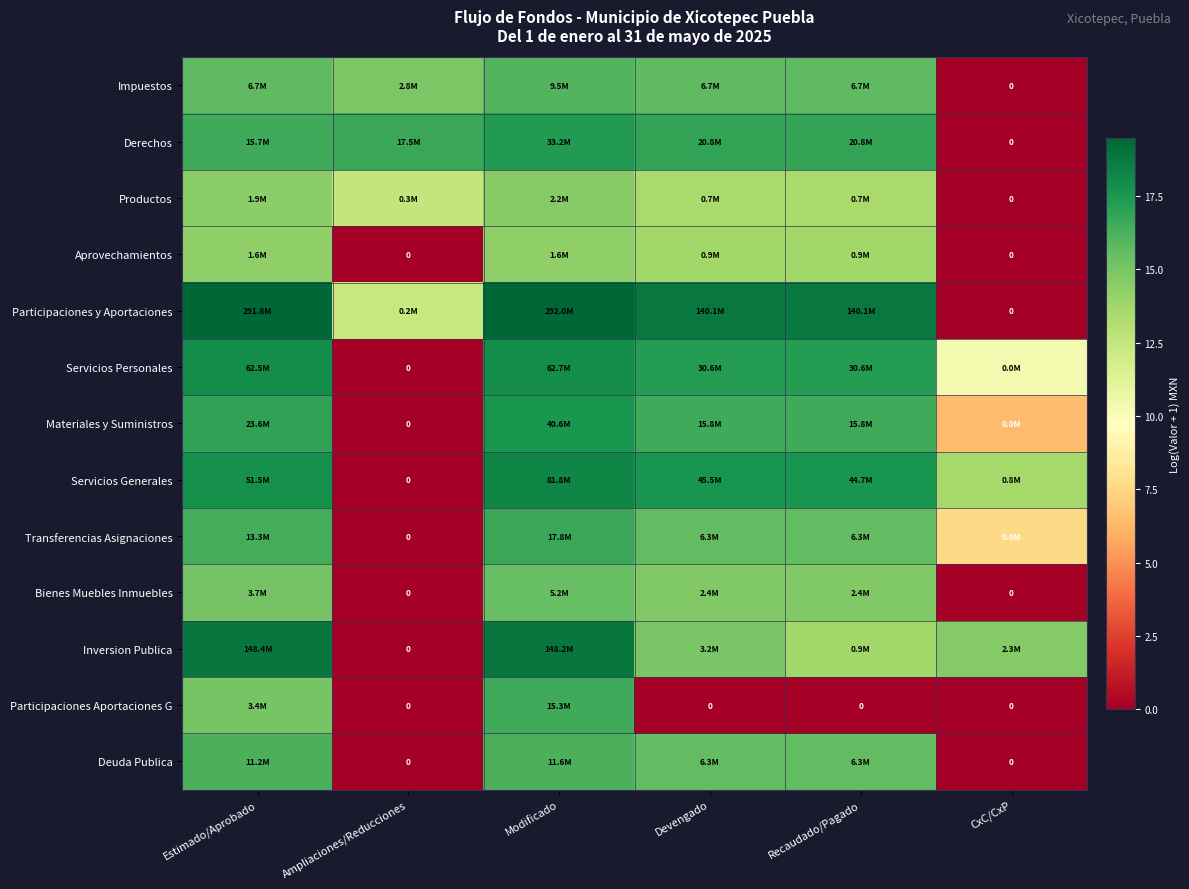

Which series has the widest spread of values?

Participaciones y Aportaciones